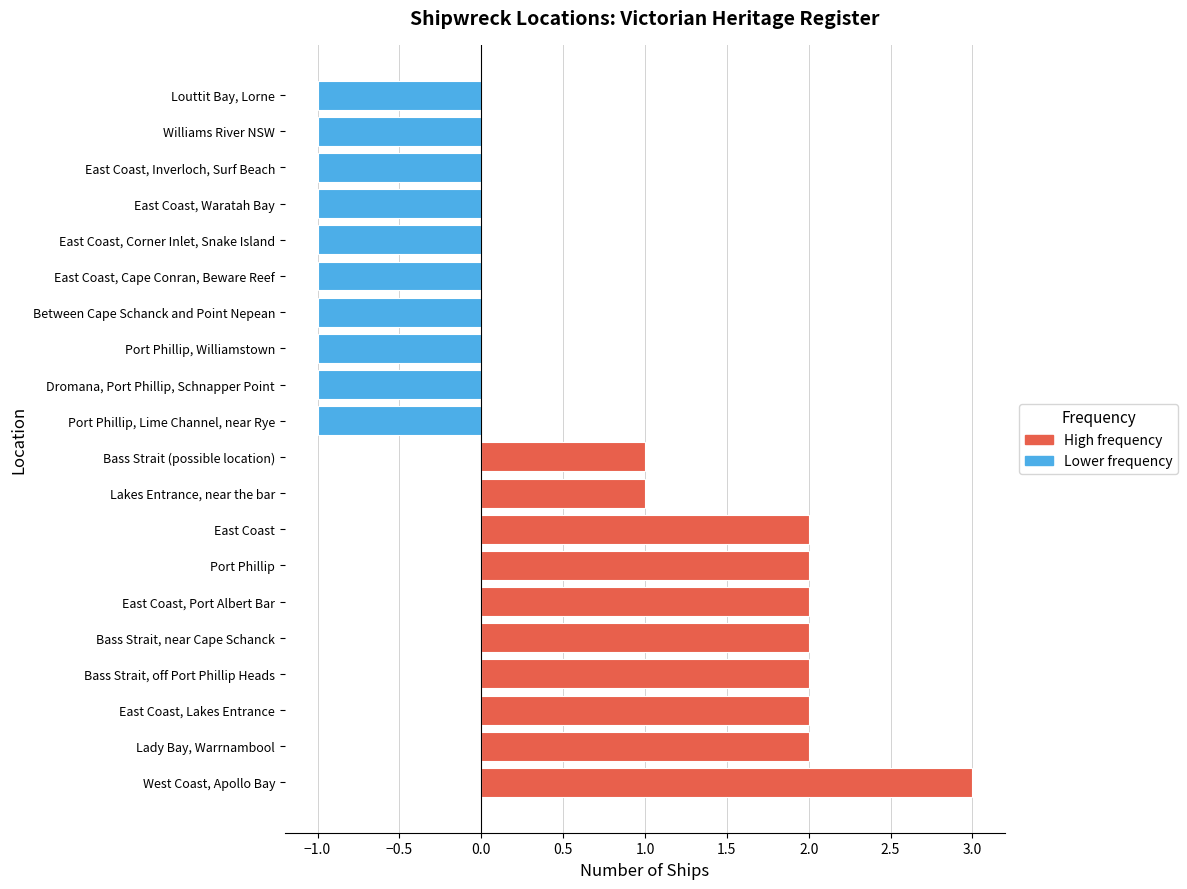

The value of Lower frequency at East Coast, Cape Conran, Beware Reef is 0. True or false?

False